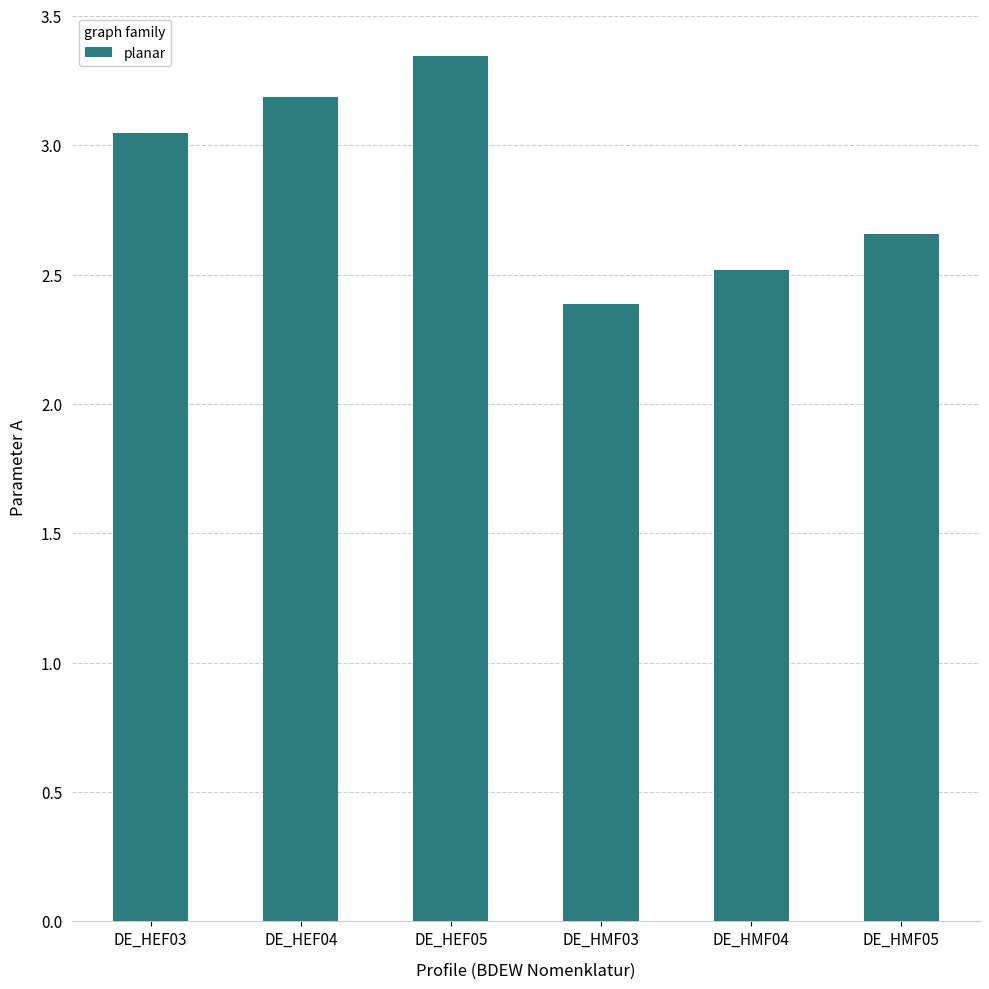

How many series are shown in this chart?

1